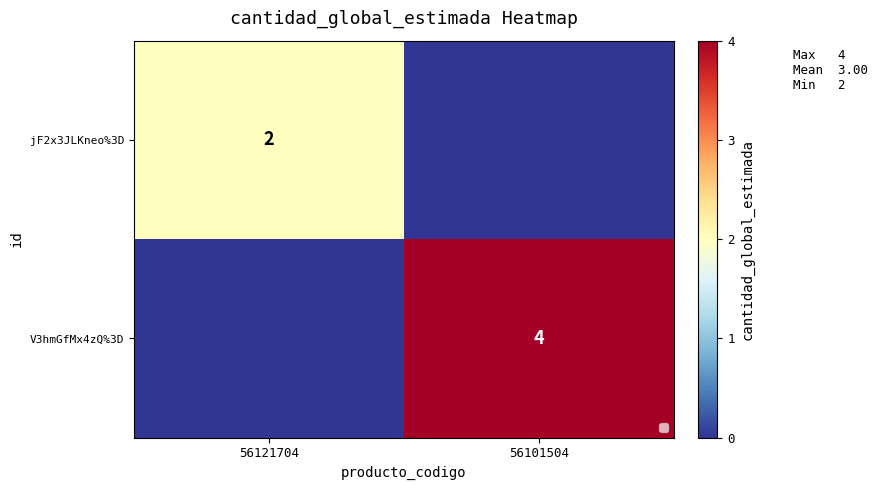

What is the difference between the highest and lowest values at 56121704?

2